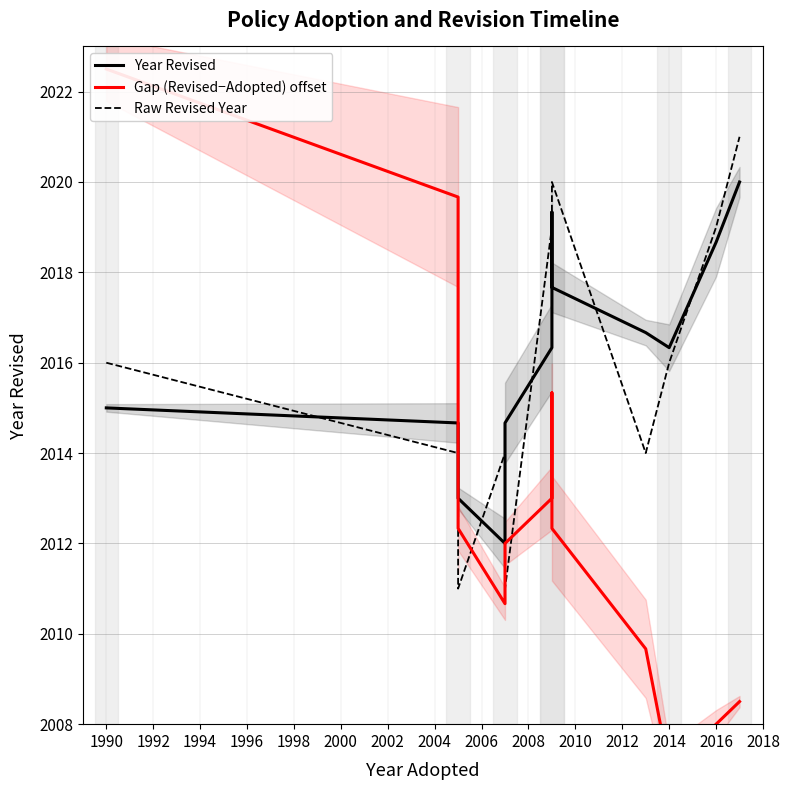

True or false: Year Revised has more than 2 interior local peaks.

False